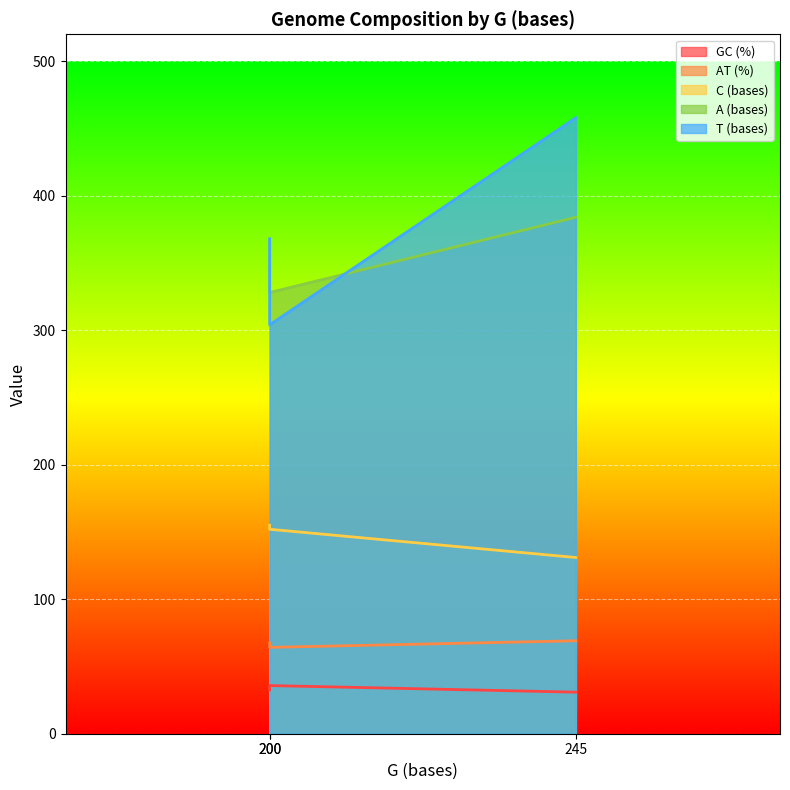

True or false: A (bases) has a value of 663.2 at Chelus fimbriata.

False